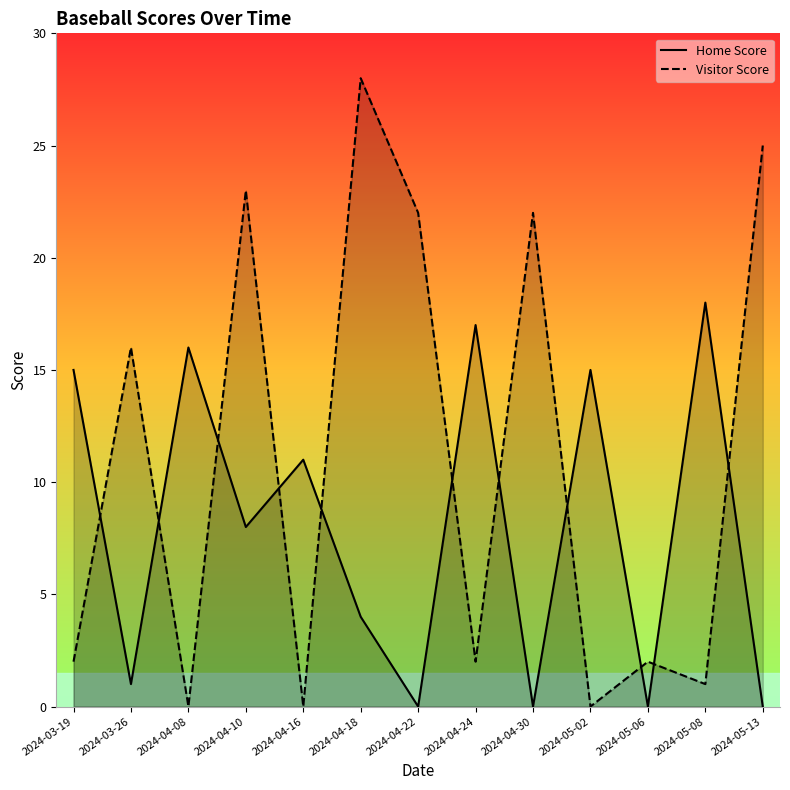

Where is Home Score nearest to the value 9?

2024-04-10